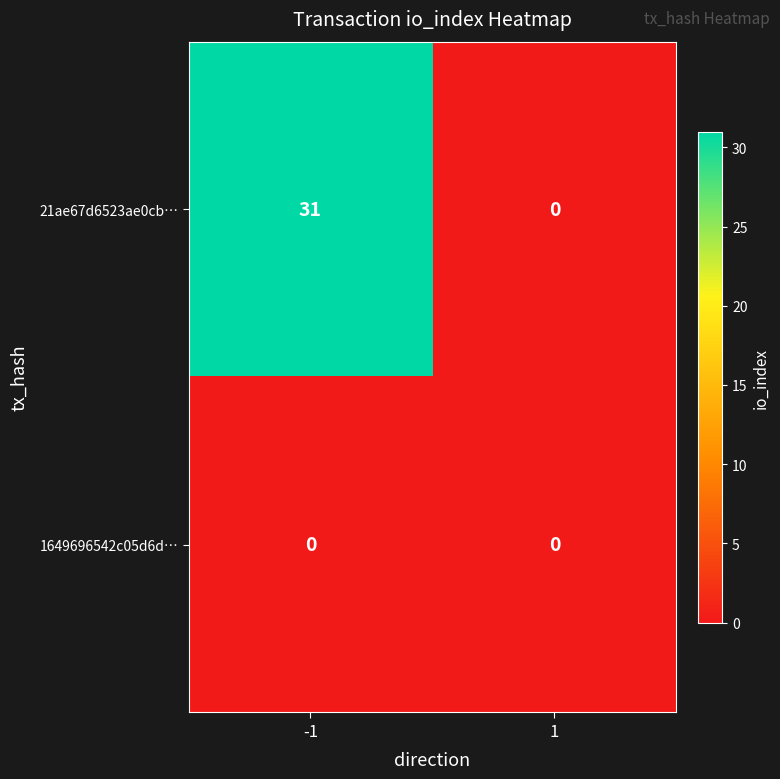

At which category does the chart reach its peak across all series?

-1